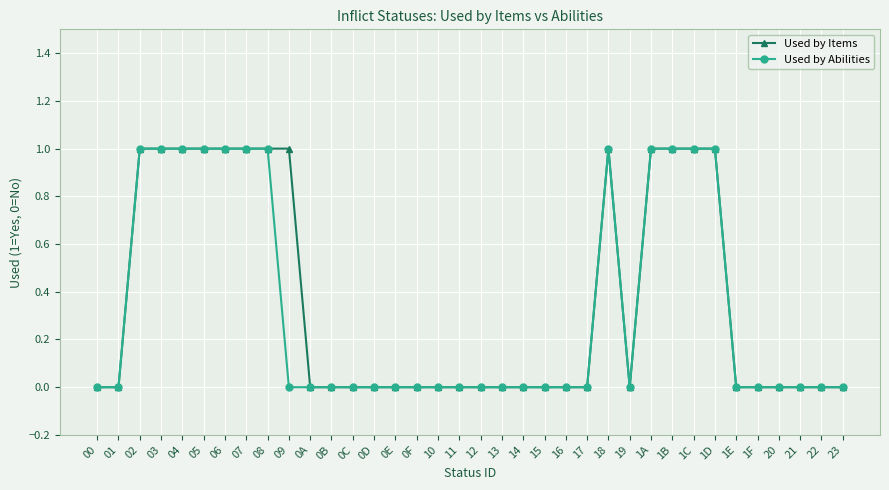

Reading right to left, transcribe all the data shown in this chart.

Used by Items: 23=0	22=0	21=0	20=0	1F=0	1E=0	1D=1	1C=1	1B=1	1A=1	19=0	18=1	17=0	16=0	15=0	14=0	13=0	12=0	11=0	10=0	0F=0	0E=0	0D=0	0C=0	0B=0	0A=0	09=1	08=1	07=1	06=1	05=1	04=1	03=1	02=1	01=0	00=0
Used by Abilities: 23=0	22=0	21=0	20=0	1F=0	1E=0	1D=1	1C=1	1B=1	1A=1	19=0	18=1	17=0	16=0	15=0	14=0	13=0	12=0	11=0	10=0	0F=0	0E=0	0D=0	0C=0	0B=0	0A=0	09=0	08=1	07=1	06=1	05=1	04=1	03=1	02=1	01=0	00=0